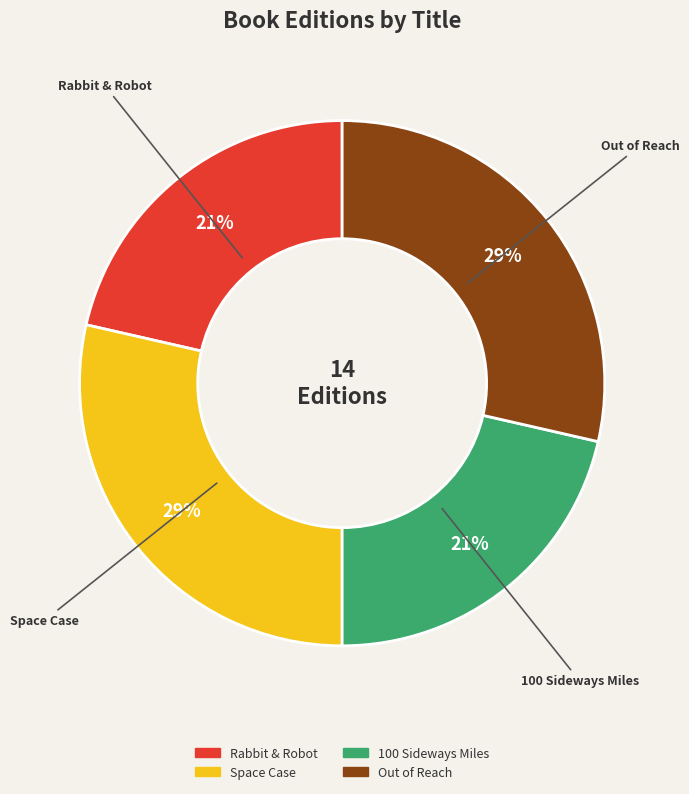

Count the number of slices in the pie.

4